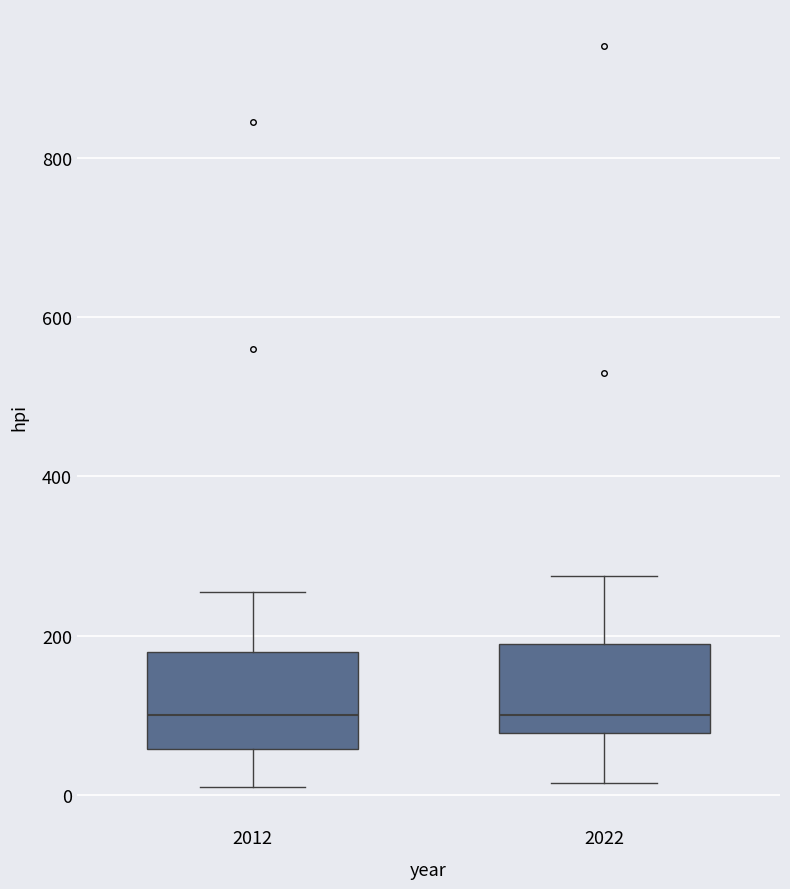

Reading left to right, read every box against the y-axis: the position of its median line, the range the box covers, and the ends of its whiskers. The values are not printed on the chart, so give them approximately, as read against the axis.

2012: median 100, box 60 to 180, whiskers 20 to 260
2022: median 100, box 80 to 200, whiskers 20 to 280